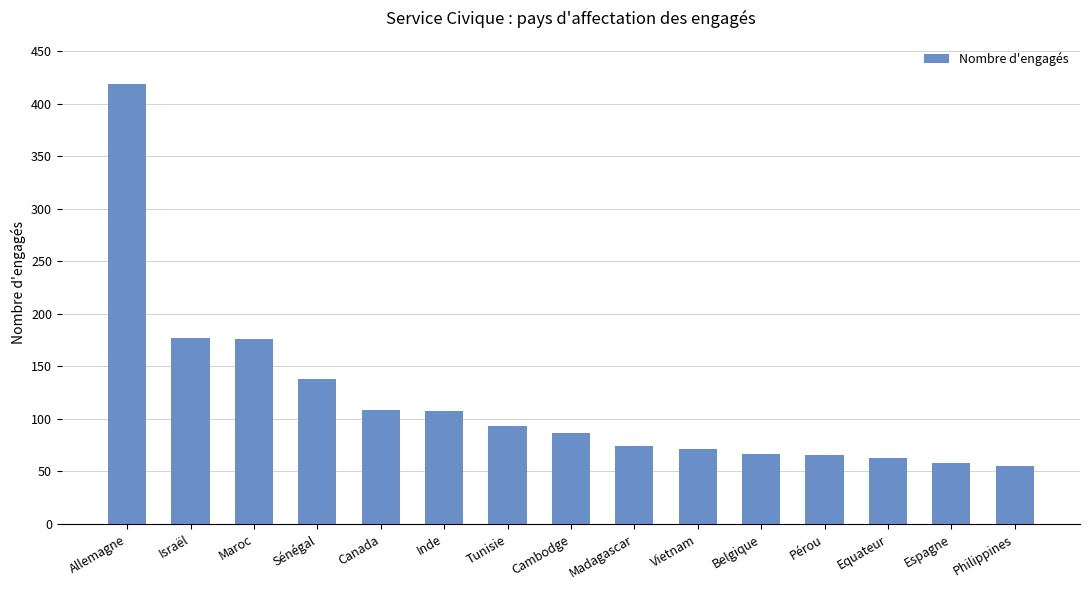

What value does the data have at Espagne, to the nearest 10?

60